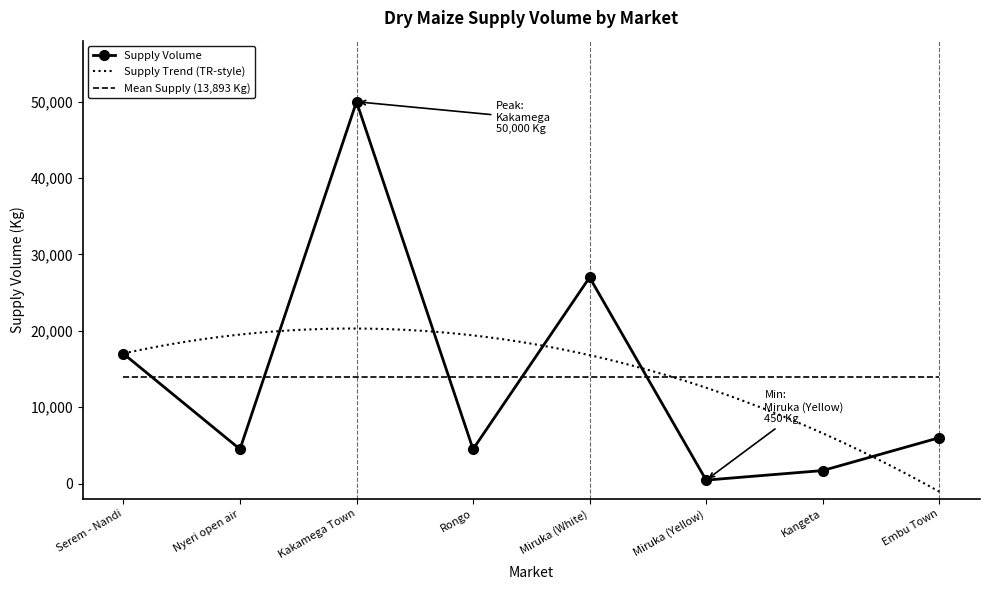

List the labels in order of value, largest first.

Kakamega Town, Miruka (White), Serem - Nandi, Embu Town, Nyeri open air, Rongo, Kangeta, Miruka (Yellow)